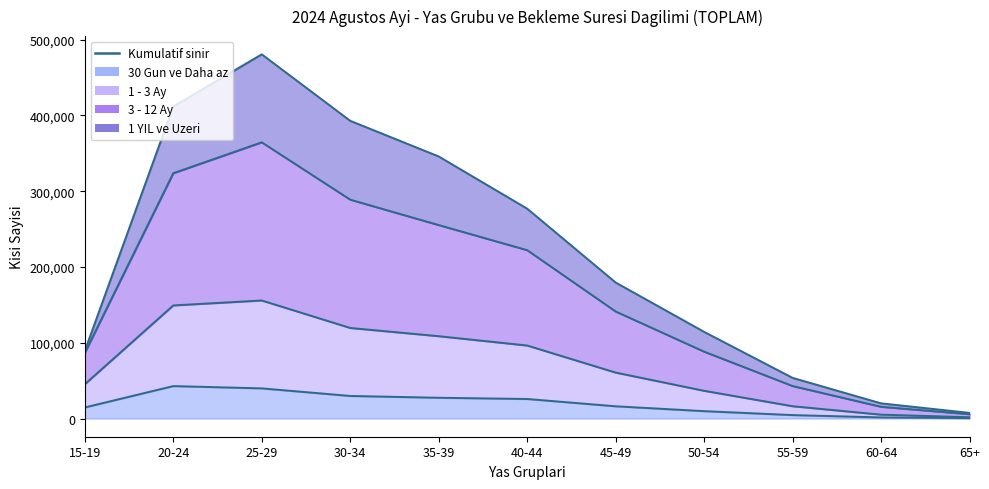

The 1 YIL ve Uzeri (line) series shows 35040 at 50-54. True or false?

False